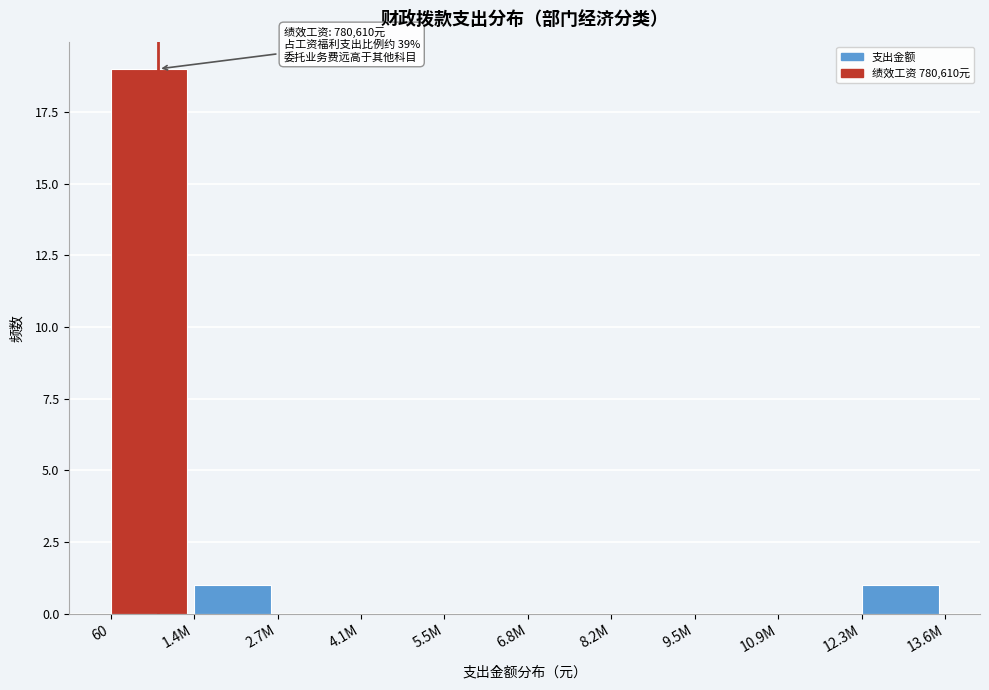

Reading left to right, transcribe all the data shown in this chart.

60=19	1.4M=1	2.7M=0	4.1M=0	5.5M=0	6.8M=0	8.2M=0	9.5M=0	10.9M=0	12.3M=1